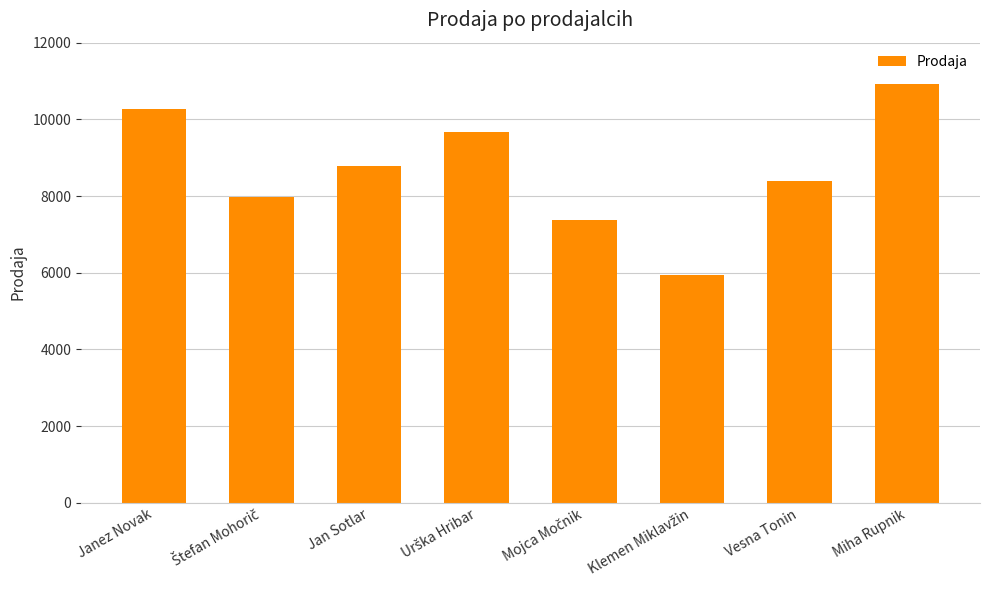

At which label does the data first exceed 8780?

Janez Novak